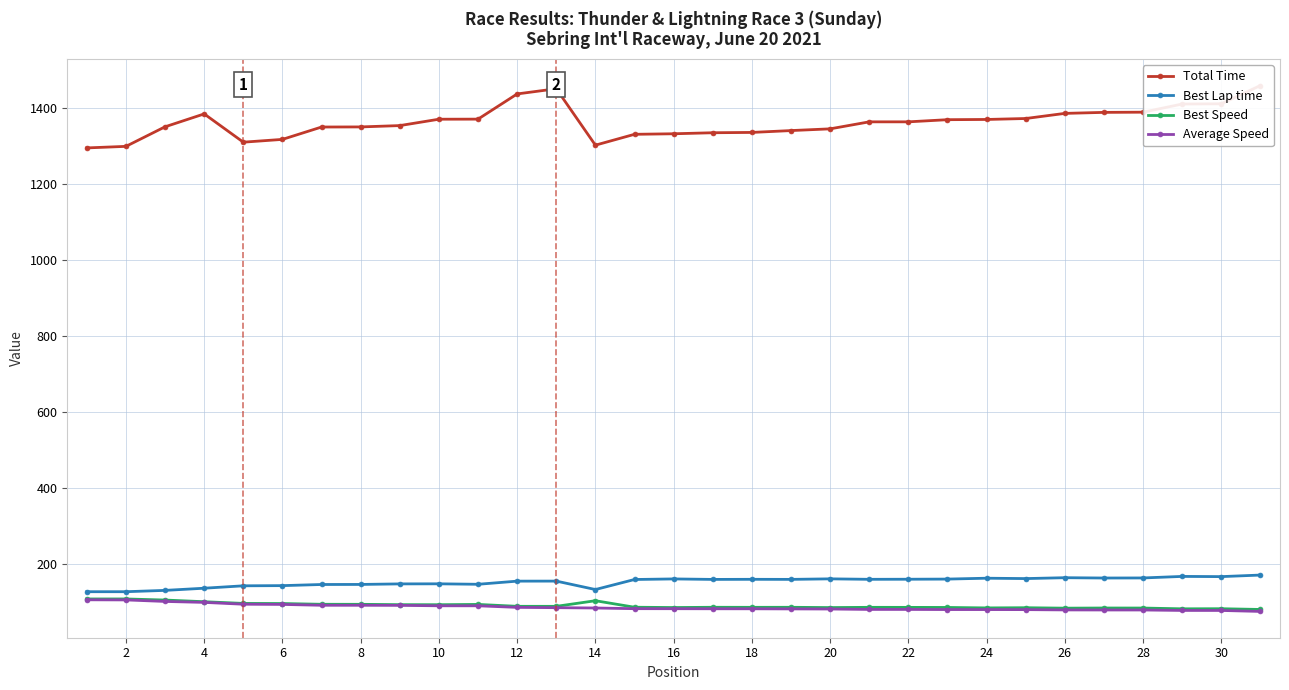

True or false: Best Lap time has more than 1 interior local peaks.

True